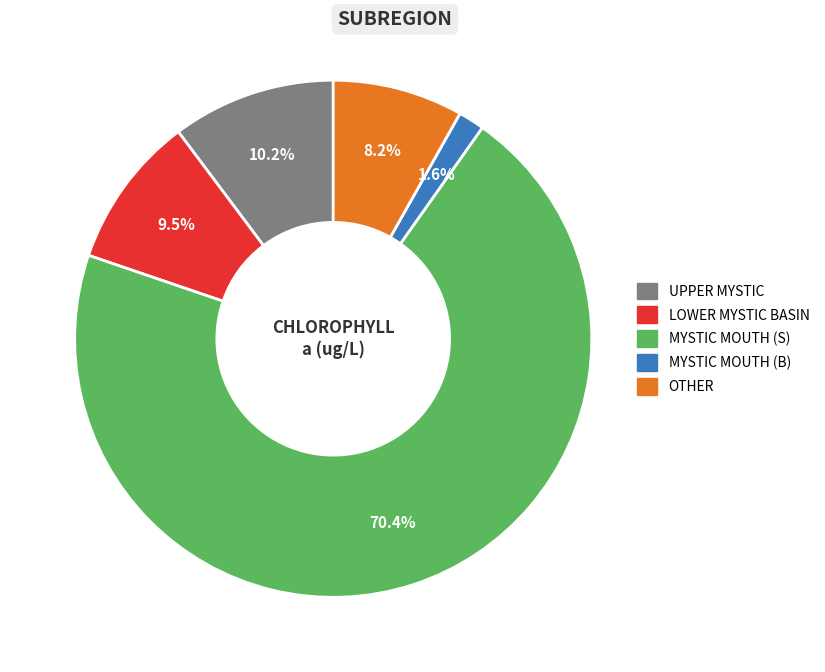

Does any single category account for the majority?

Yes